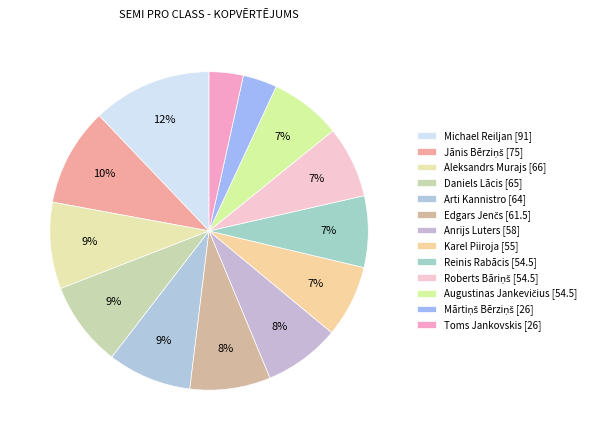

Is there a majority slice in this chart?

No